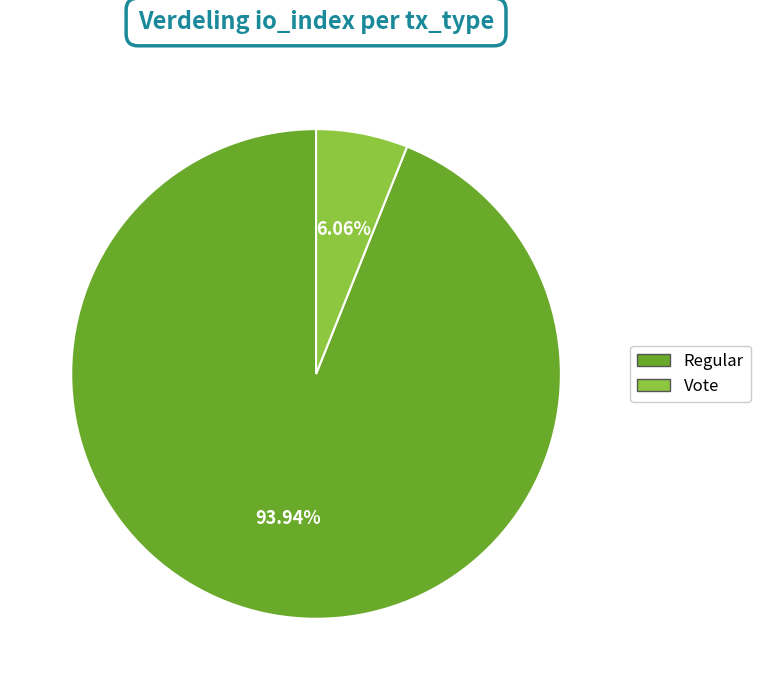

To the nearest percent, what is the difference between the Regular and Vote slice percentages?

88%